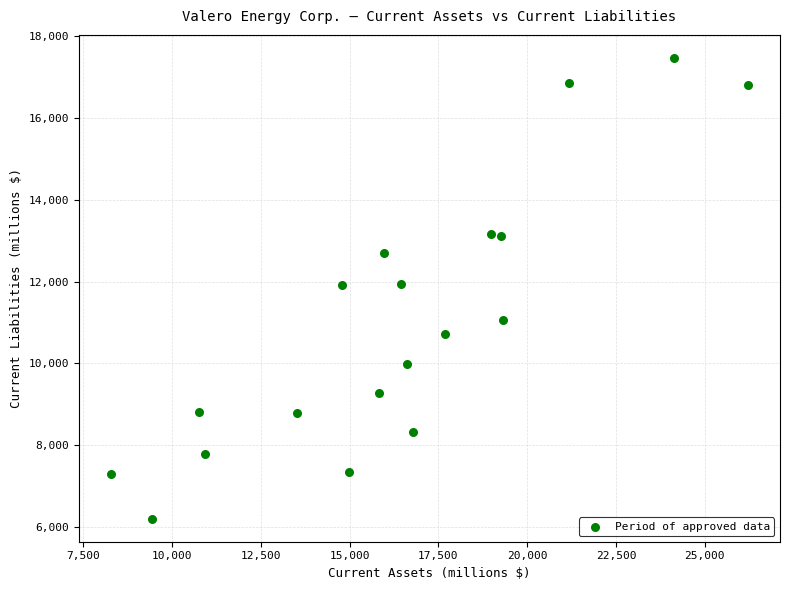

What is the range of Y values (max minus min)?

11252